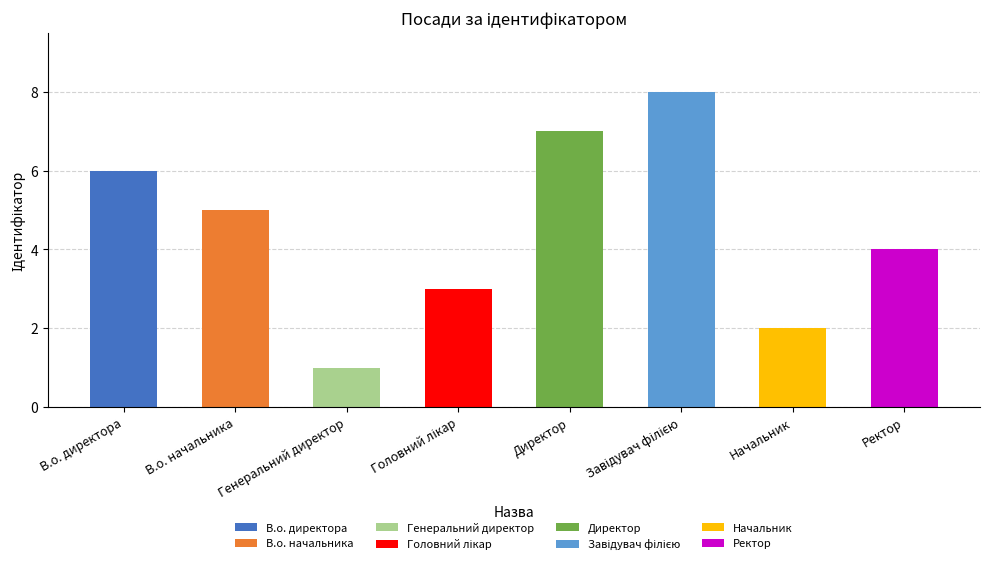

What is the label of the 8th bar from the left?

Ректор